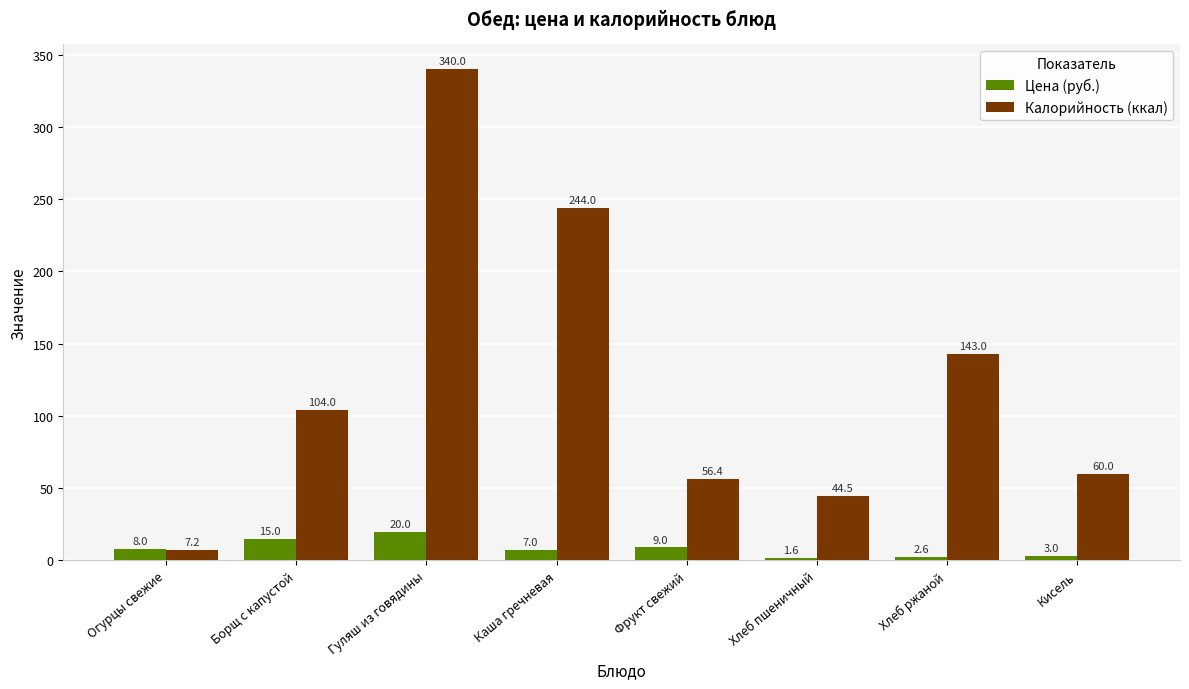

Is it true that Цена (руб.) equals 3.0 at Кисель?

True